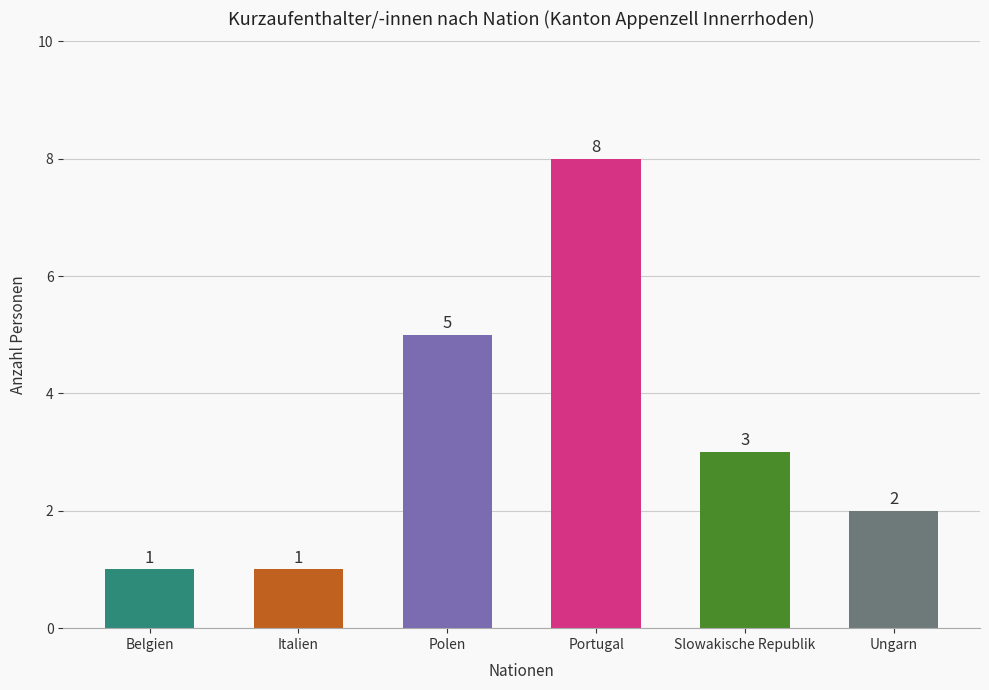

The value at Portugal is 5. True or false?

False